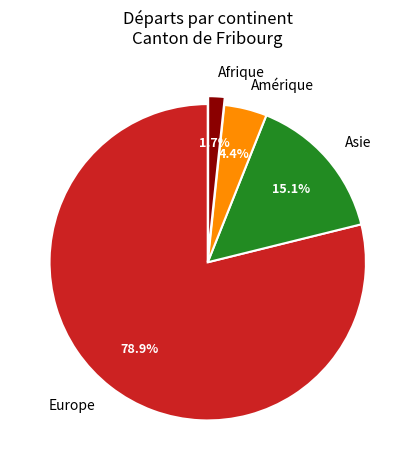

How much of the chart is everything except Asie?

84.9%